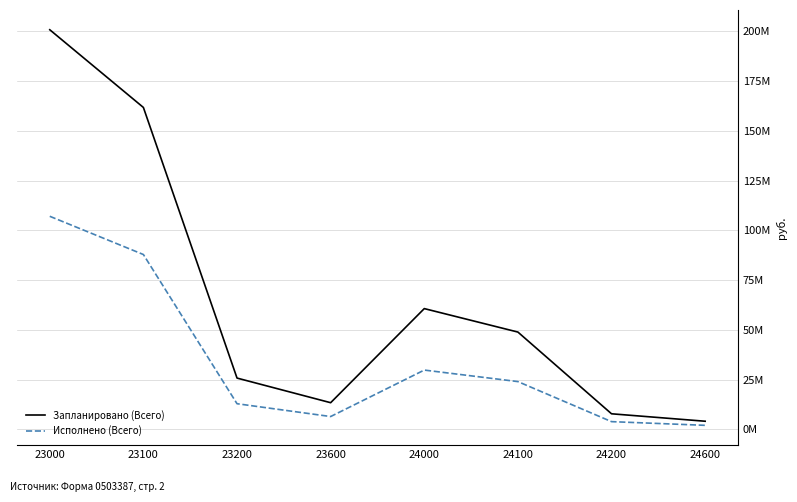

Rank the series at 23000 from highest to lowest value.

Запланировано (Всего), Исполнено (Всего)